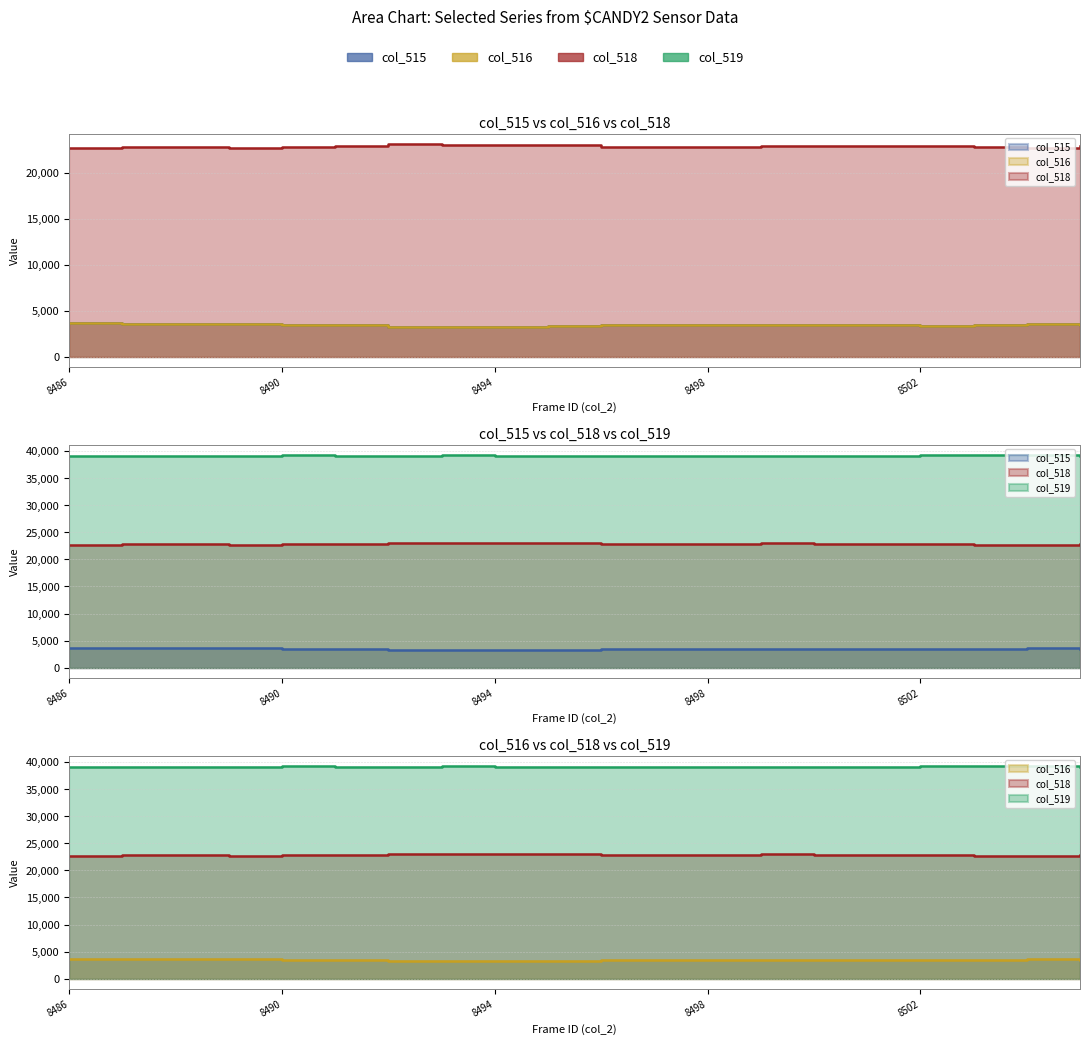

What is the greatest value displayed?

39313